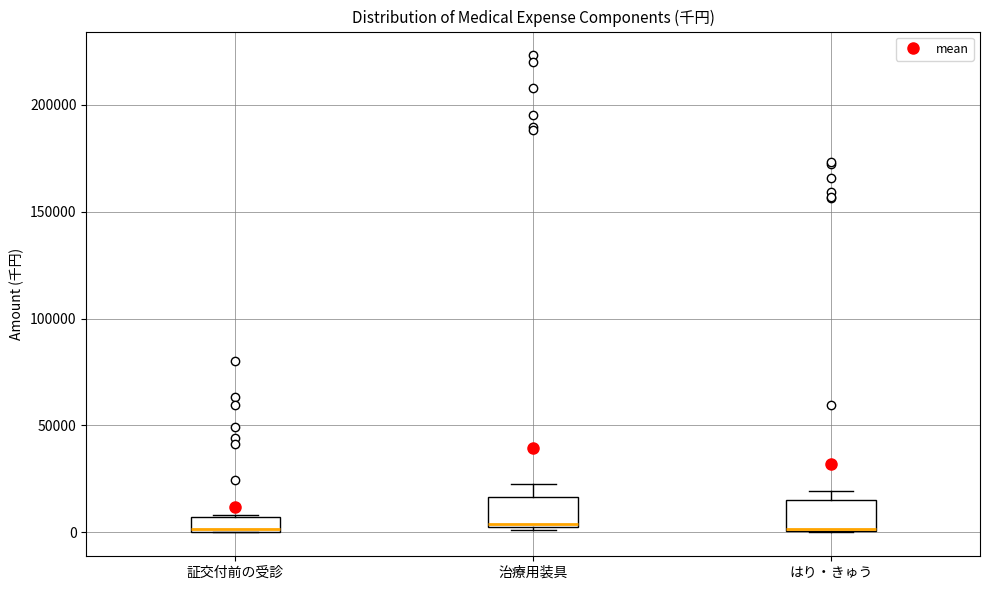

Where is the lower edge of the box for 治療用装具 on the y-axis? The values are not printed on the chart, so give them approximately, as read against the axis.

0